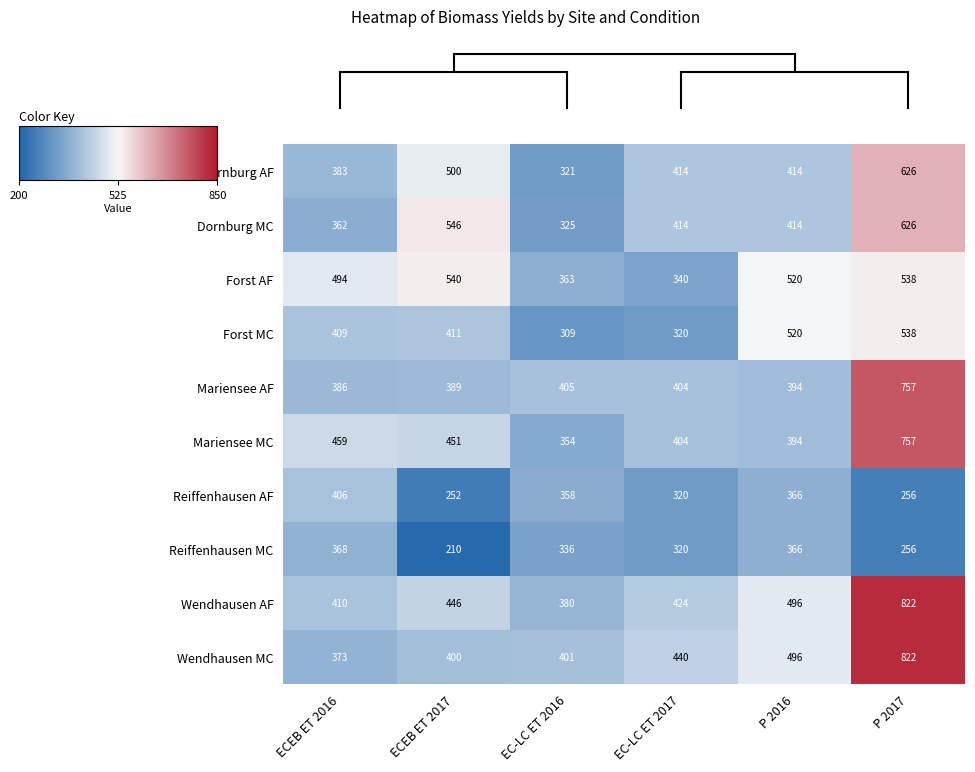

Count the number of data series in this chart.

10